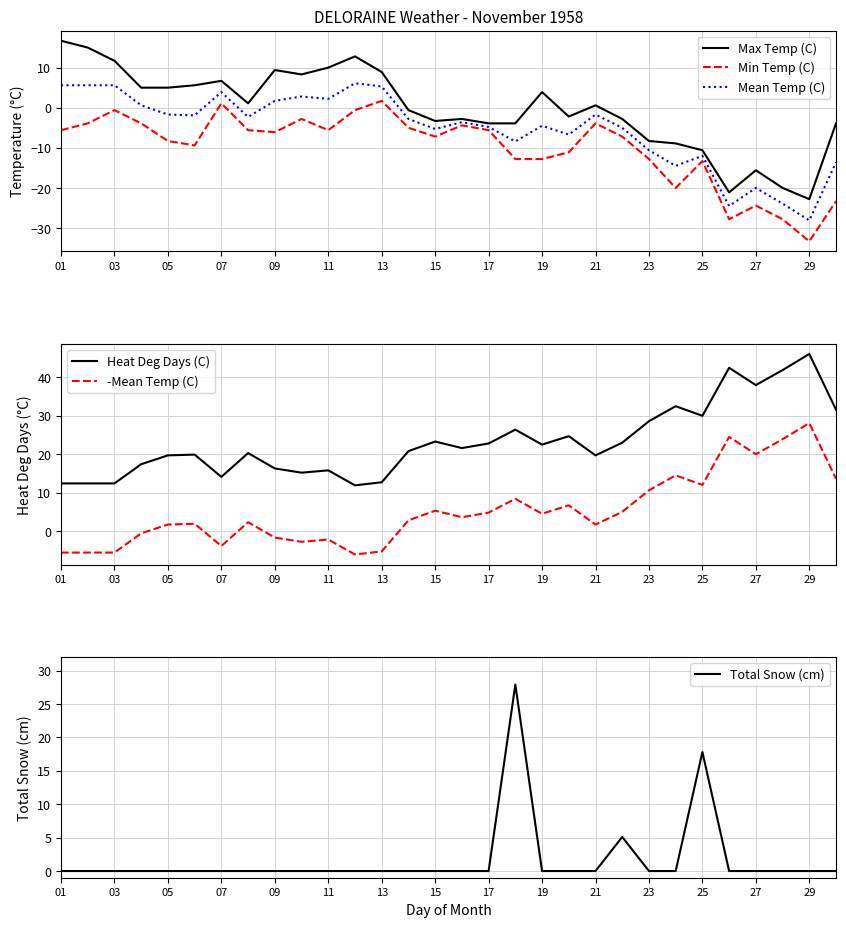

At which label does Mean Temp (C) reach its minimum?

29